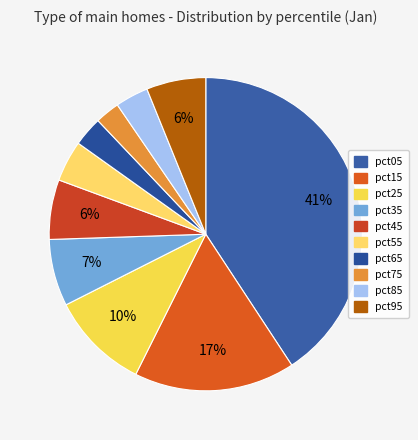

Rank the categories by value from highest to lowest.

pct05, pct15, pct25, pct35, pct45, pct95, pct55, pct85, pct65, pct75